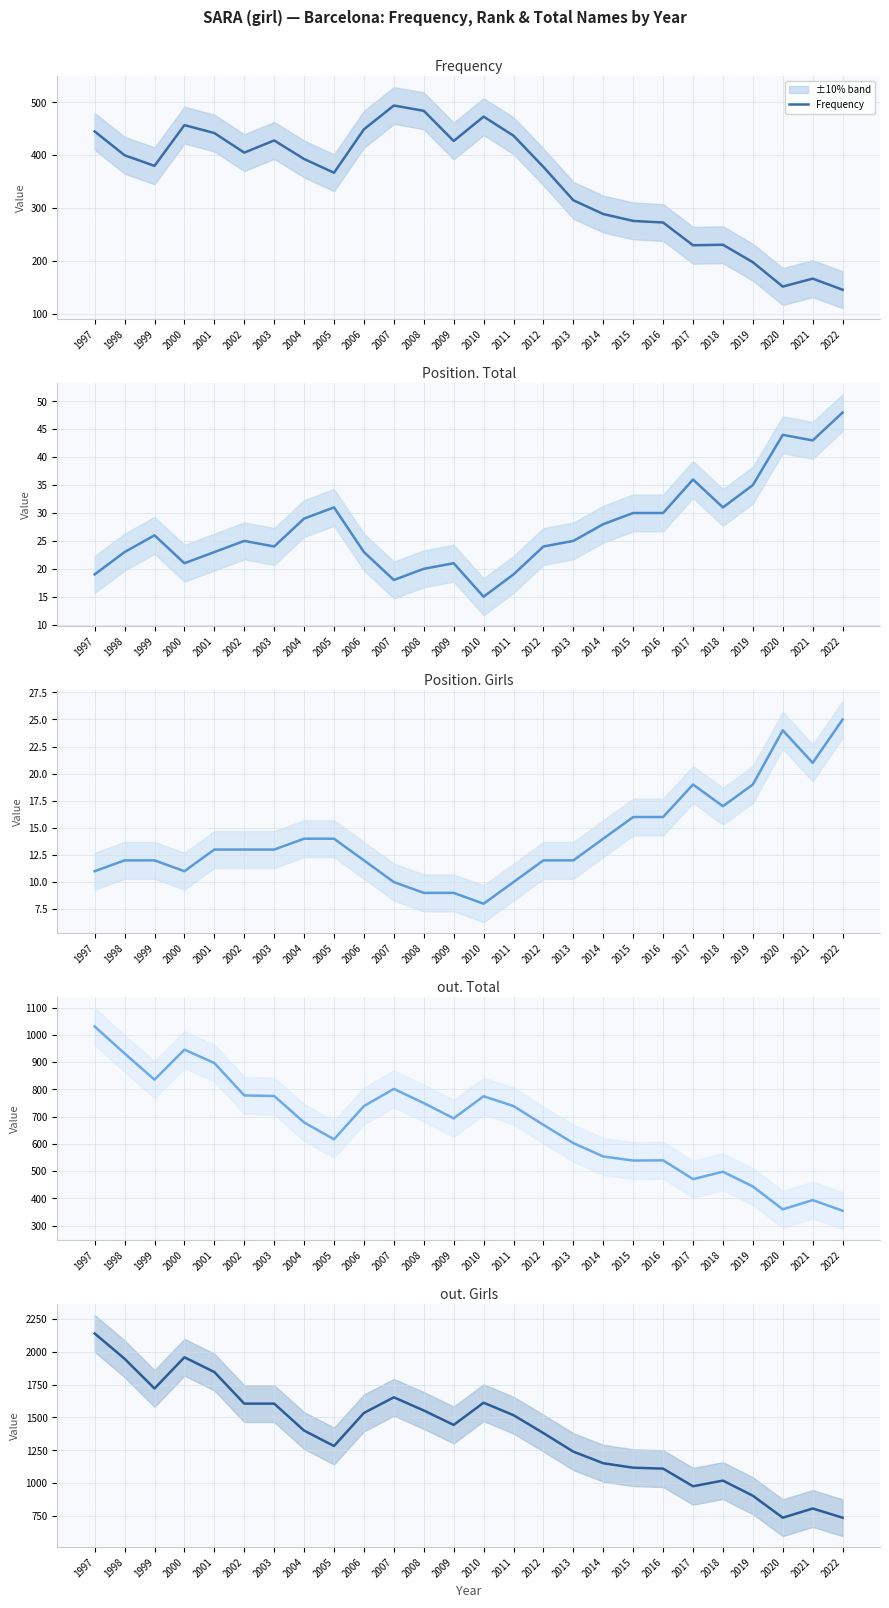

True or false: out. Total and out. Girls cross at least once.

False